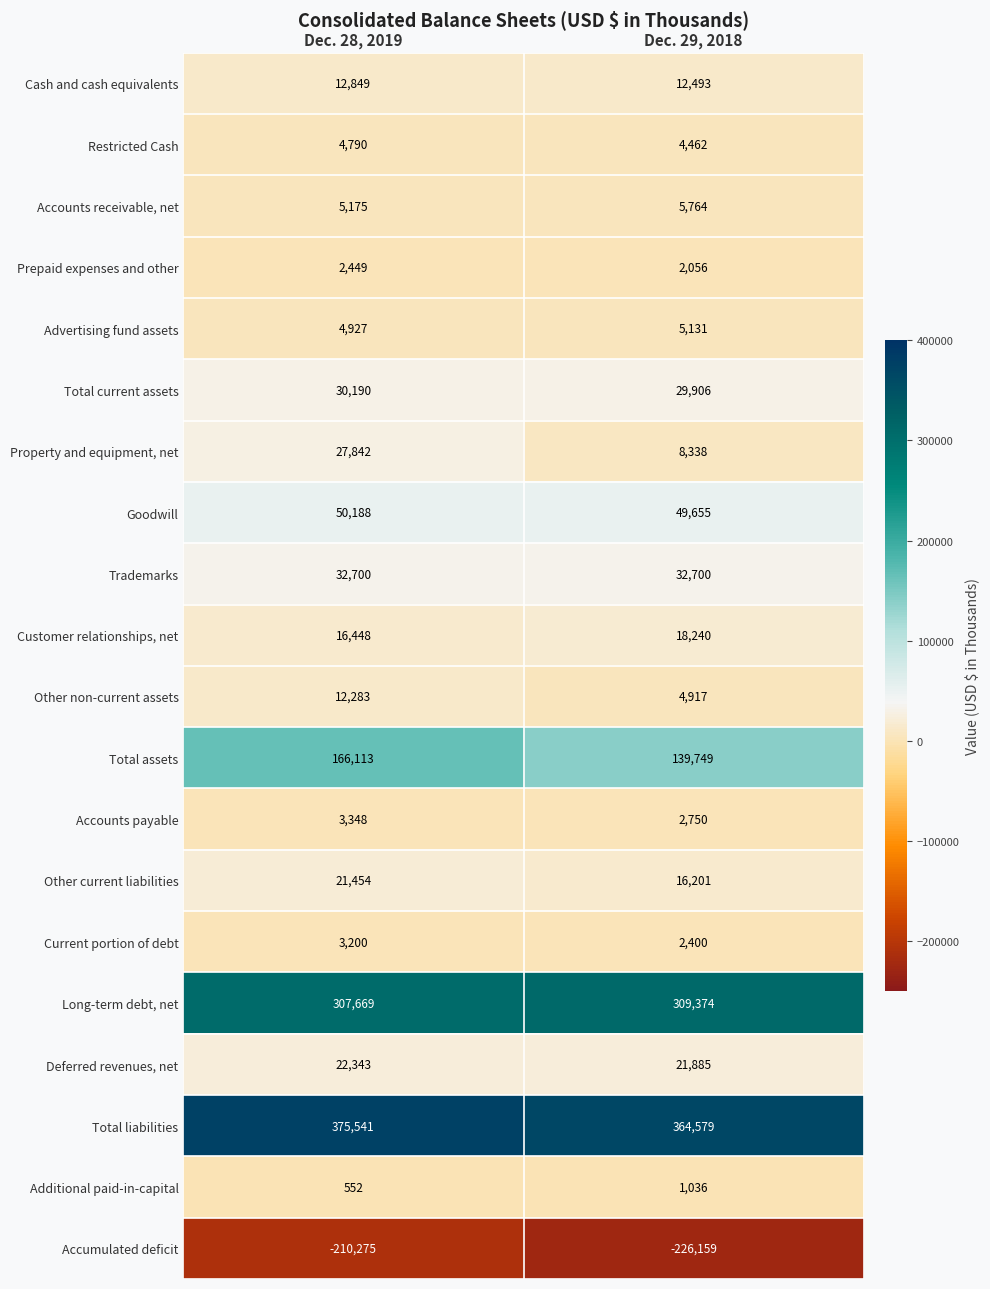

What is the greatest value displayed?

375541